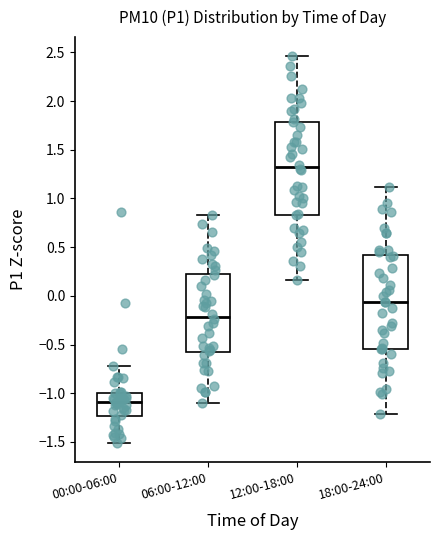

Which box has the lowest median line?

00:00-06:00